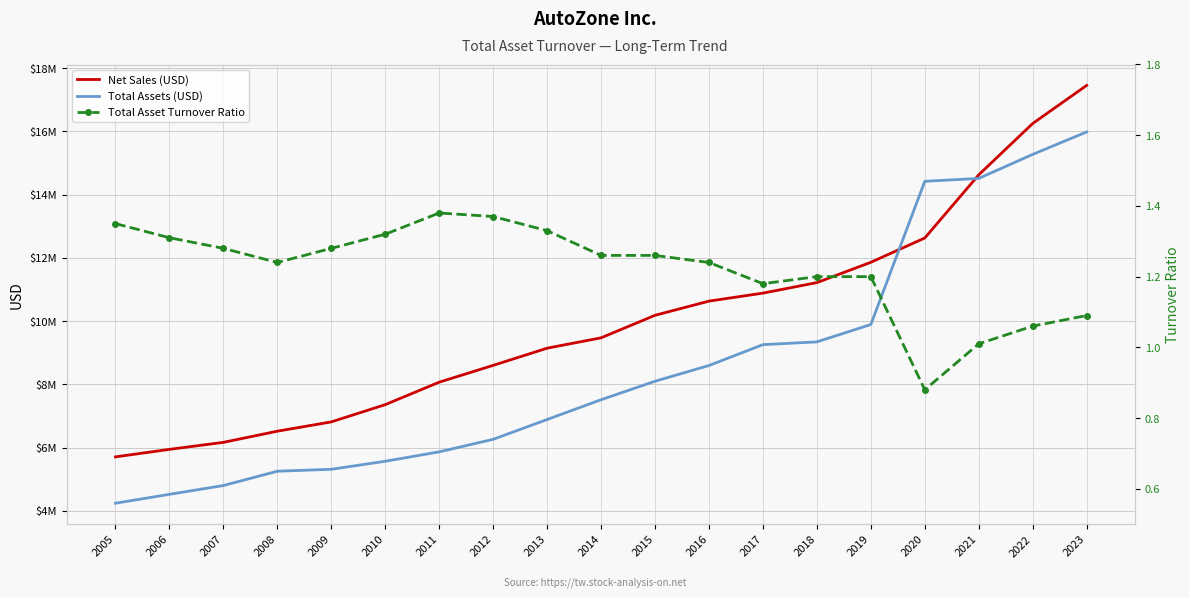

True or false: Total Assets (USD) and Total Asset Turnover Ratio intersect in this chart.

False